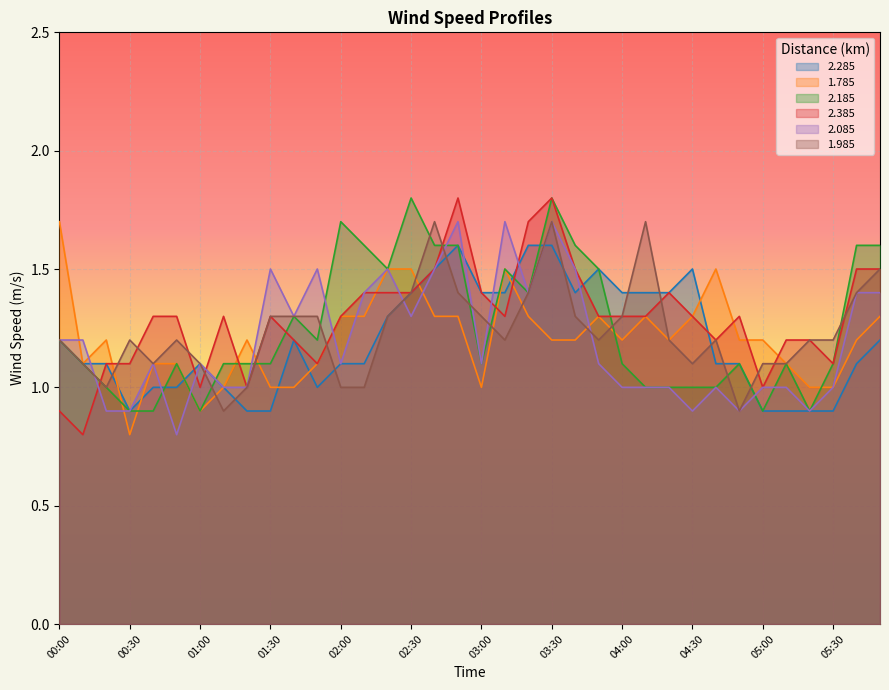

Which series has the largest total across all categories?

2.385